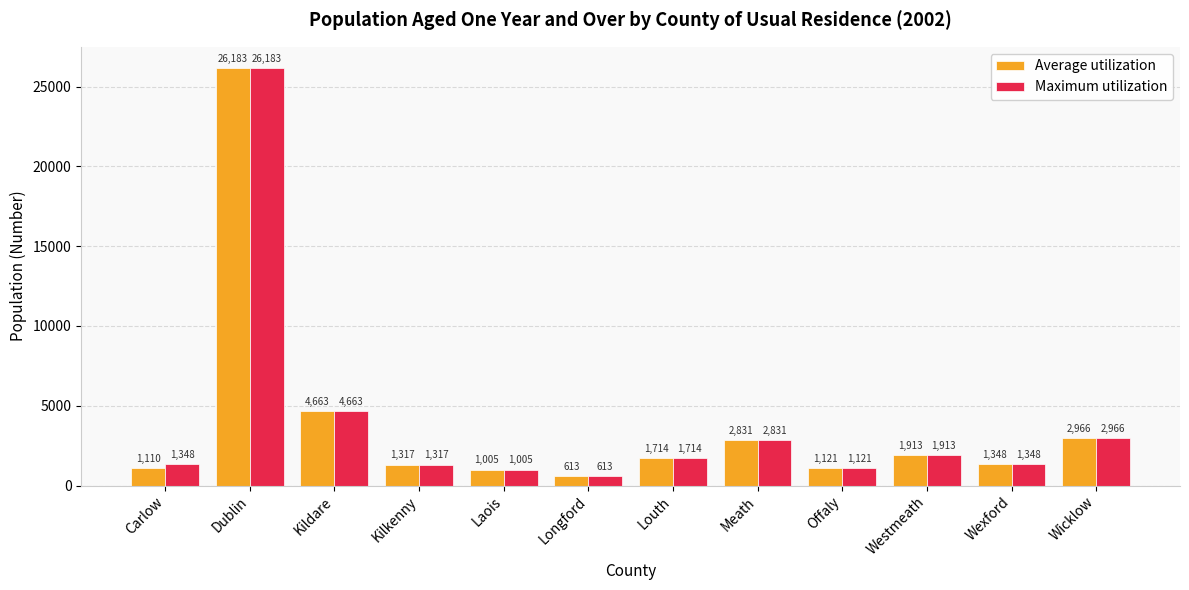

What are all the series names shown in the legend?

Average utilization, Maximum utilization